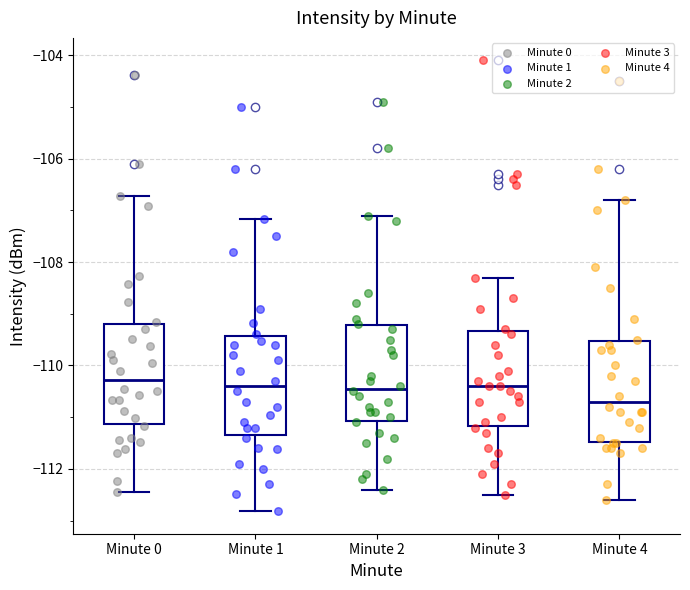

Reading left to right, transcribe this box plot: for each box, give where its median line is, the range the box spans, and where its two whiskers end, as read against the y-axis. The values are not printed on the chart, so give them approximately, as read against the axis.

Minute 0: median -110.2, box -111.2 to -109.2, whiskers -112.4 to -106.8
Minute 1: median -110.4, box -111.4 to -109.4, whiskers -112.8 to -107.2
Minute 2: median -110.4, box -111.0 to -109.2, whiskers -112.4 to -107.0
Minute 3: median -110.4, box -111.2 to -109.4, whiskers -112.4 to -108.2
Minute 4: median -110.6, box -111.4 to -109.6, whiskers -112.6 to -106.8